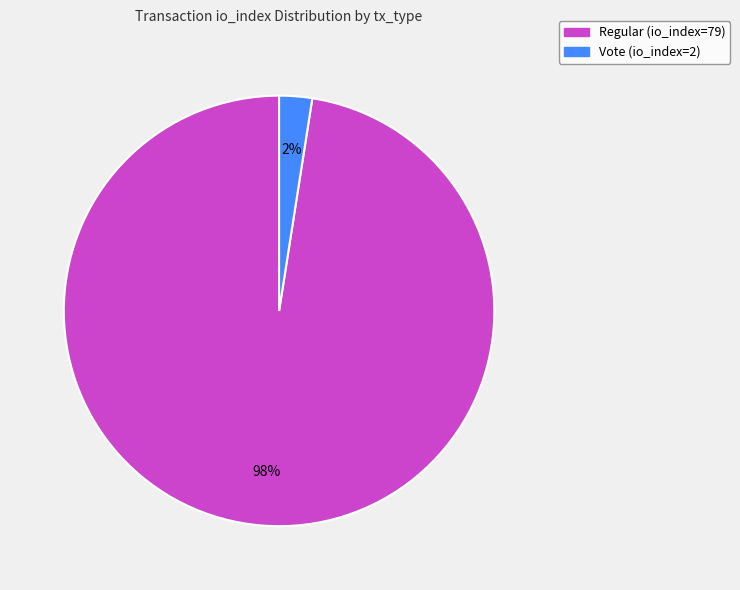

To the nearest percent, what is the average slice percentage?

50%